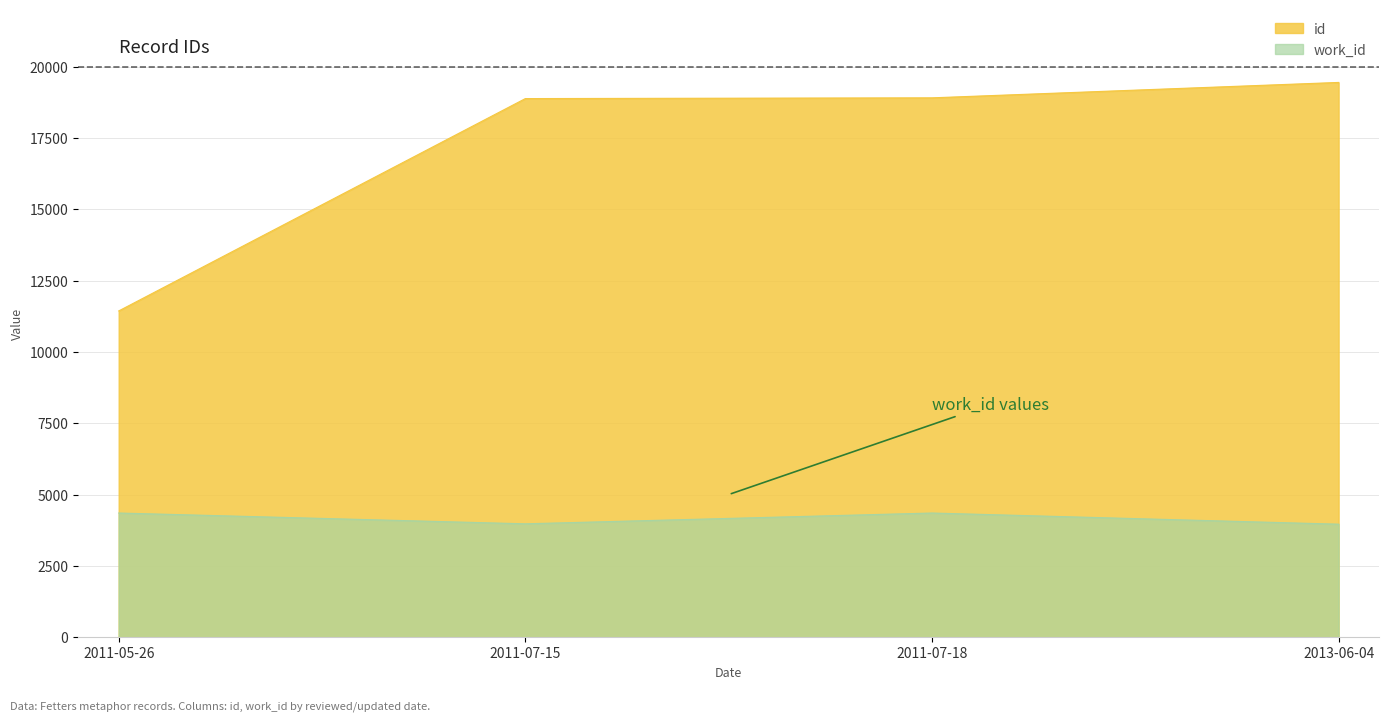

At which label is id closest to 15439?

2011-07-15